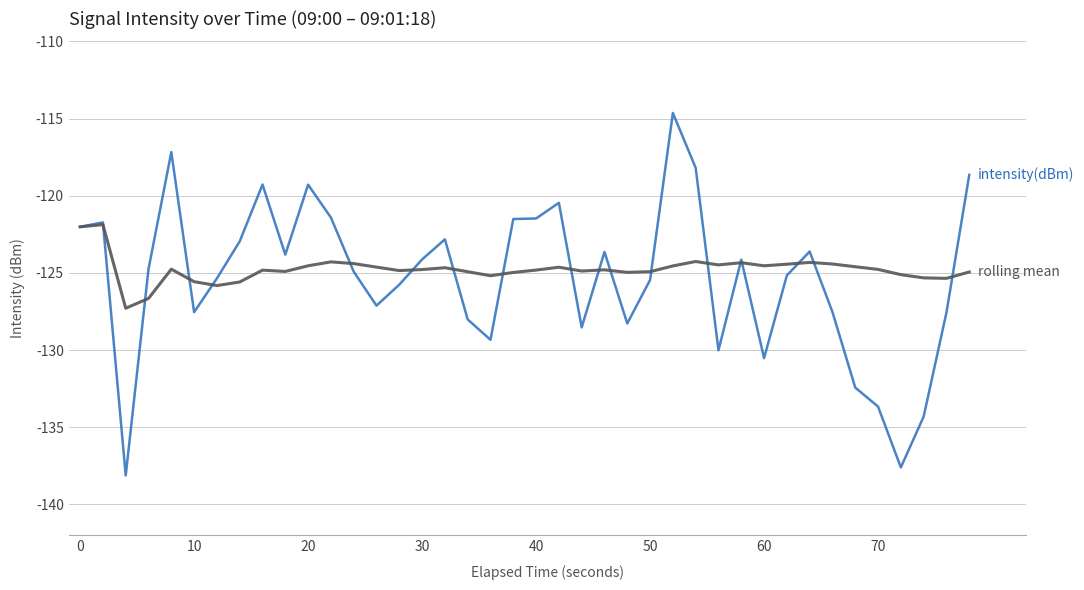

What is the greatest value displayed?

-114.6